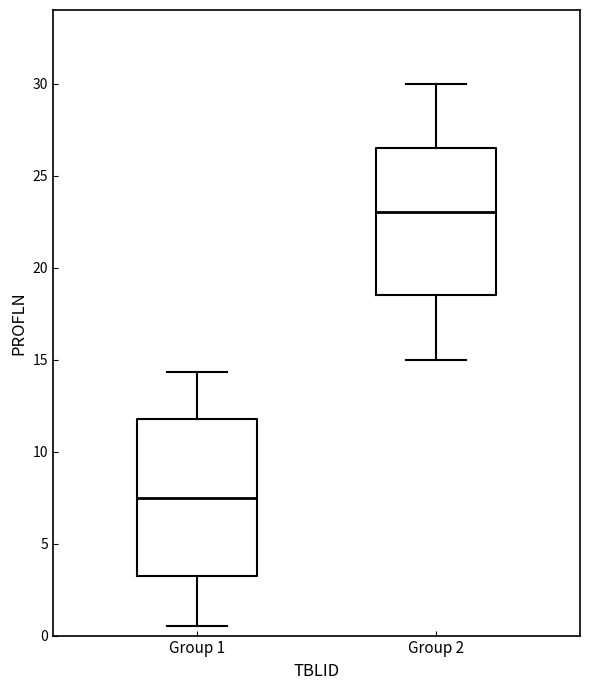

Where does the lower whisker of the box for Group 1 end on the y-axis? The values are not printed on the chart, so give them approximately, as read against the axis.

0.5